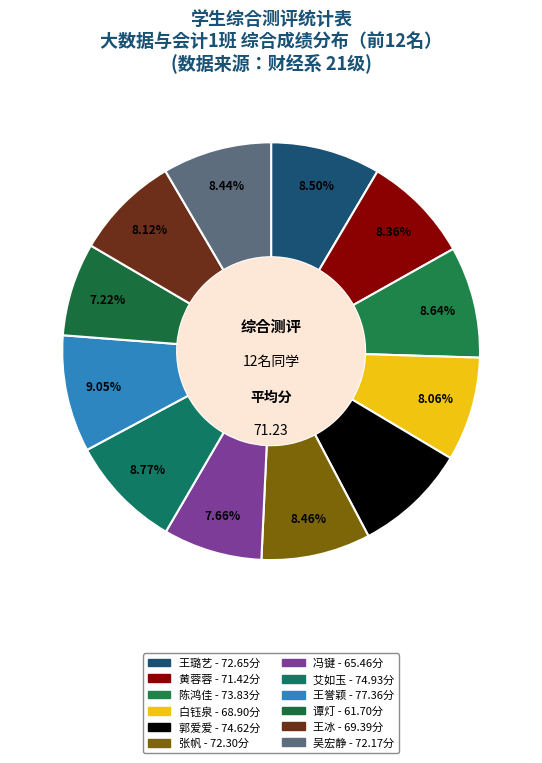

Does any single category account for the majority?

No